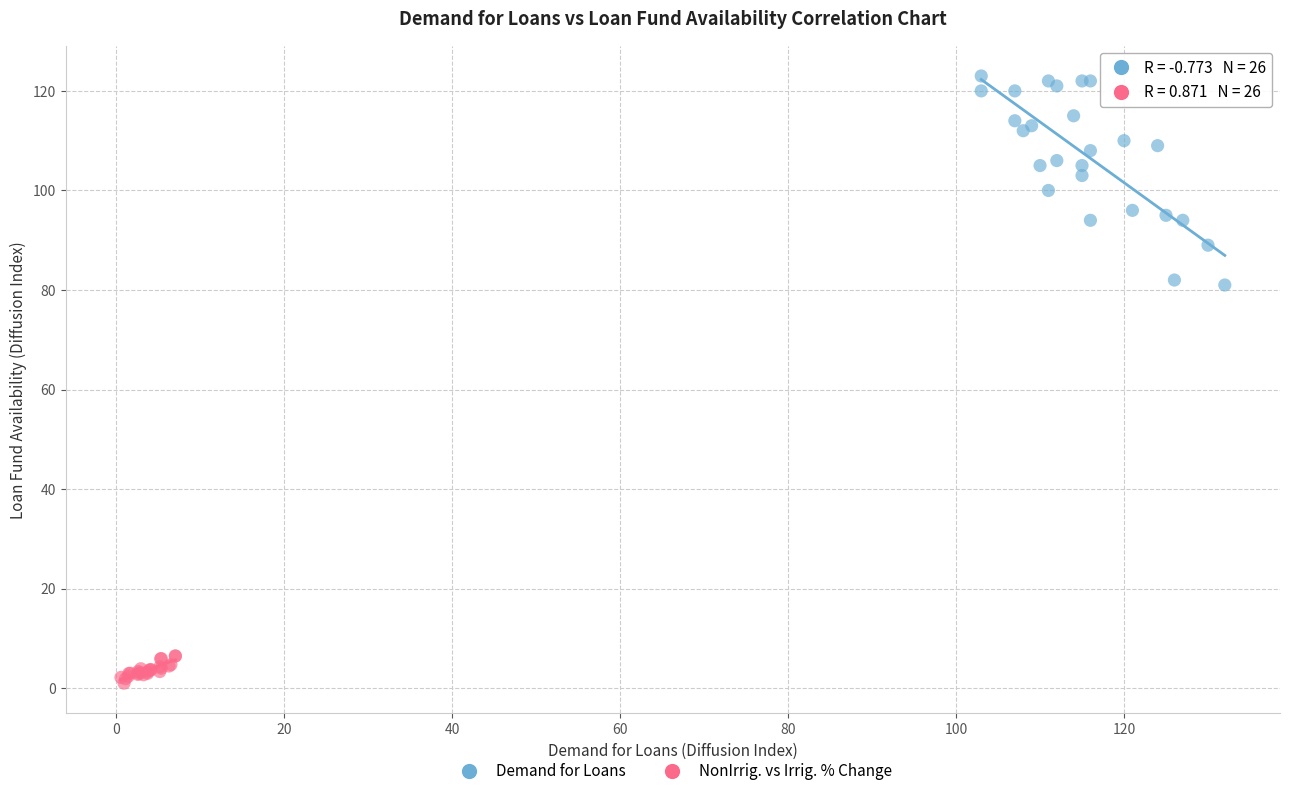

Which series reaches the maximum Y coordinate?

Demand for Loans